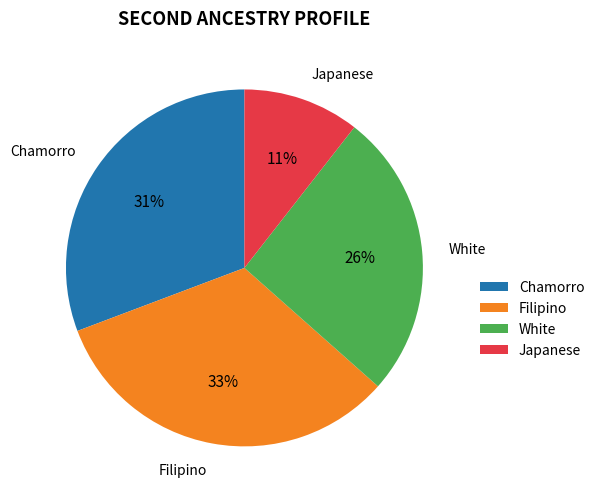

To the nearest percent, what is the combined percentage of Filipino and Chamorro?

63%